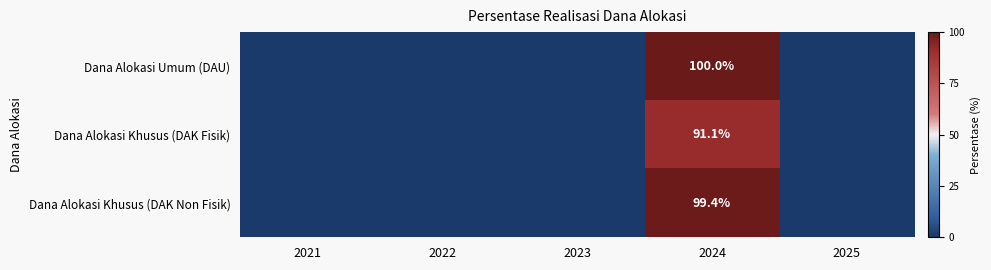

At which category is the sum across all series the highest?

2024